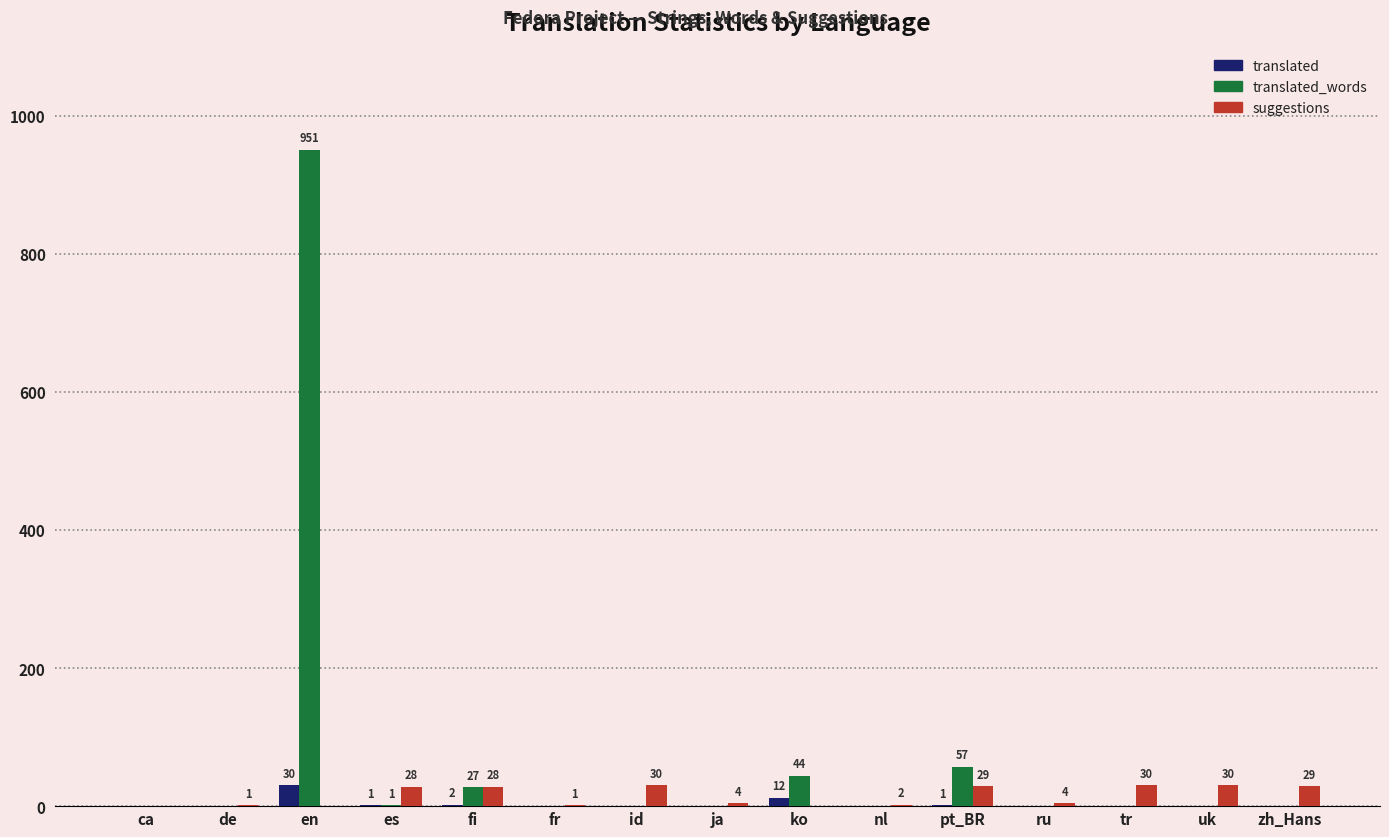

Which series has the widest spread of values?

translated_words